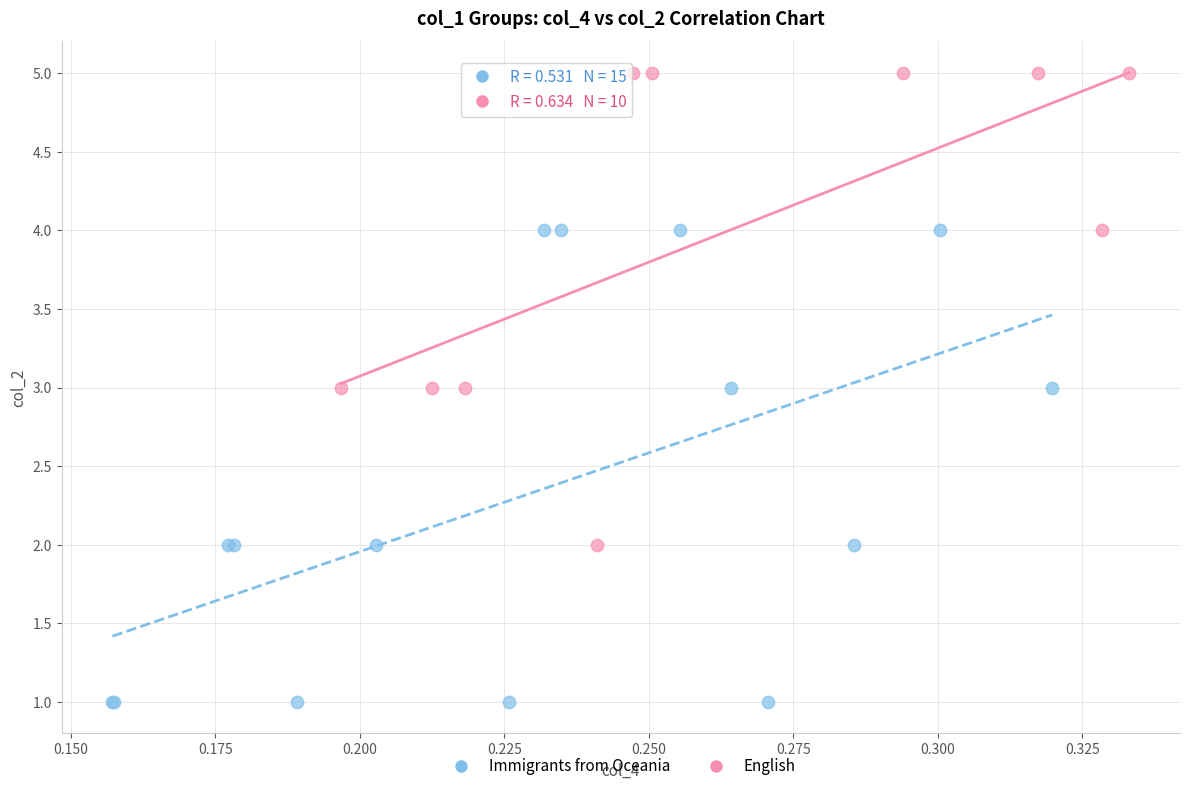

Which series contains the lowest Y value?

Immigrants from Oceania